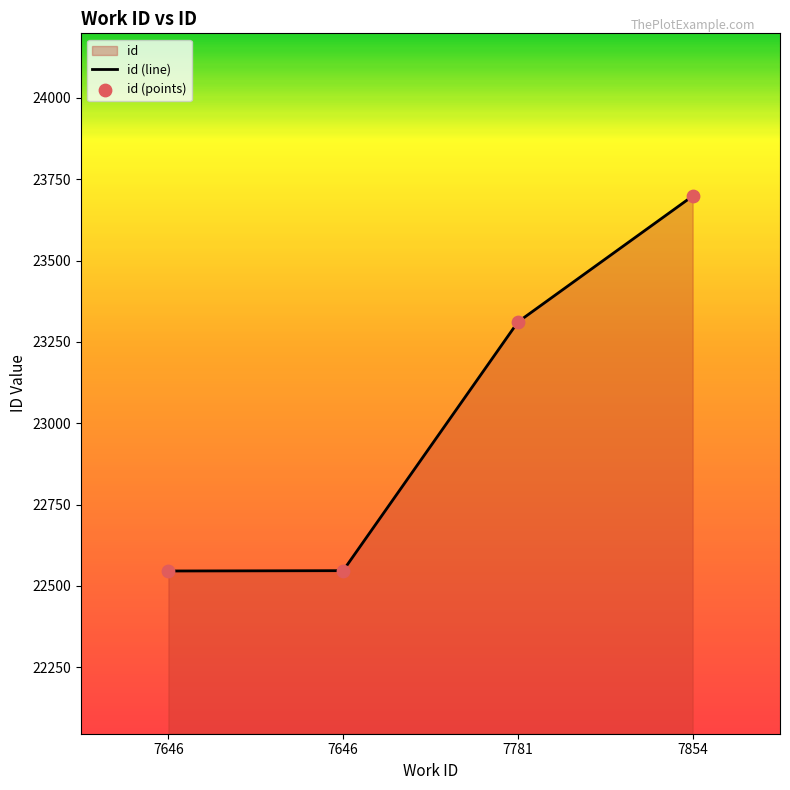

Approximately how many times larger is the value at 7646 compared to 7646?

1.0